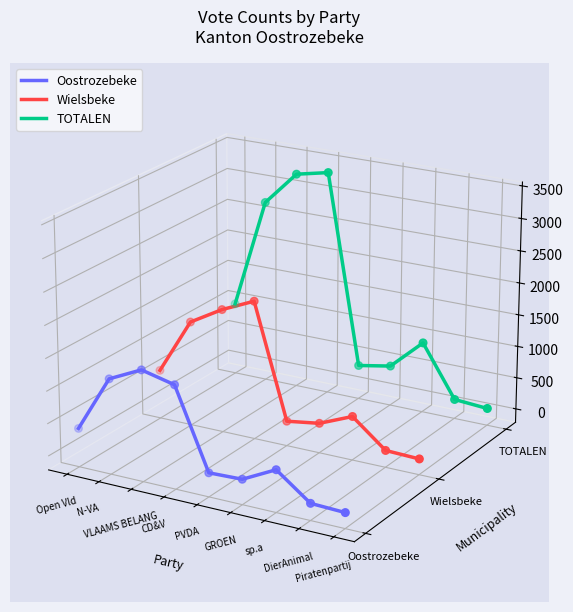

Is the value of TOTALEN at CD&V greater than the value of Oostrozebeke at Piratenpartij?

Yes